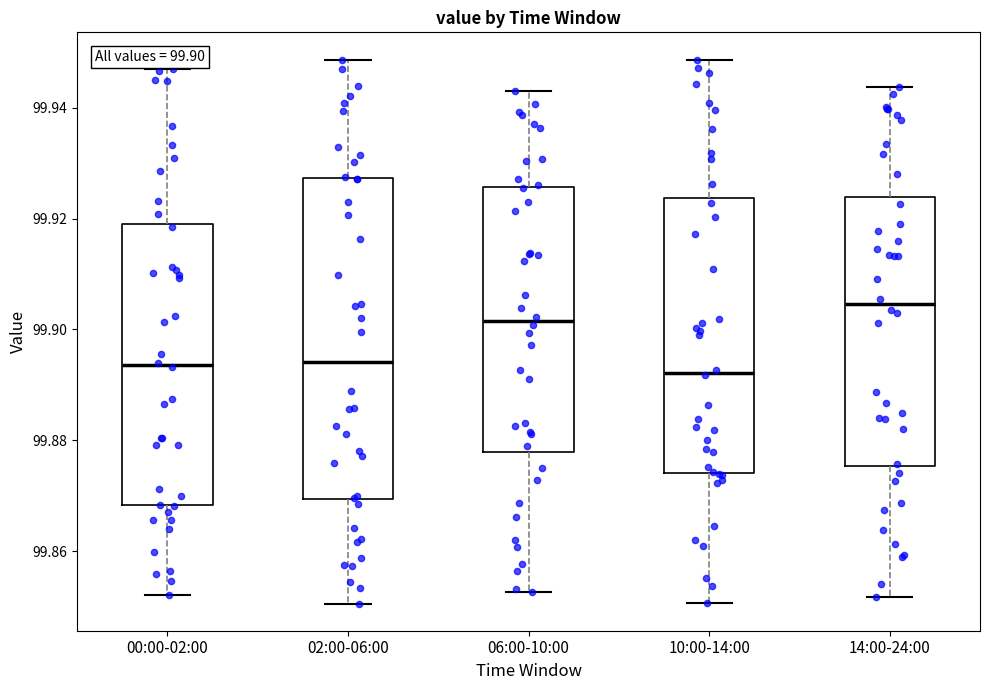

Which box is the tallest, from its lower edge to its upper edge?

02:00-06:00